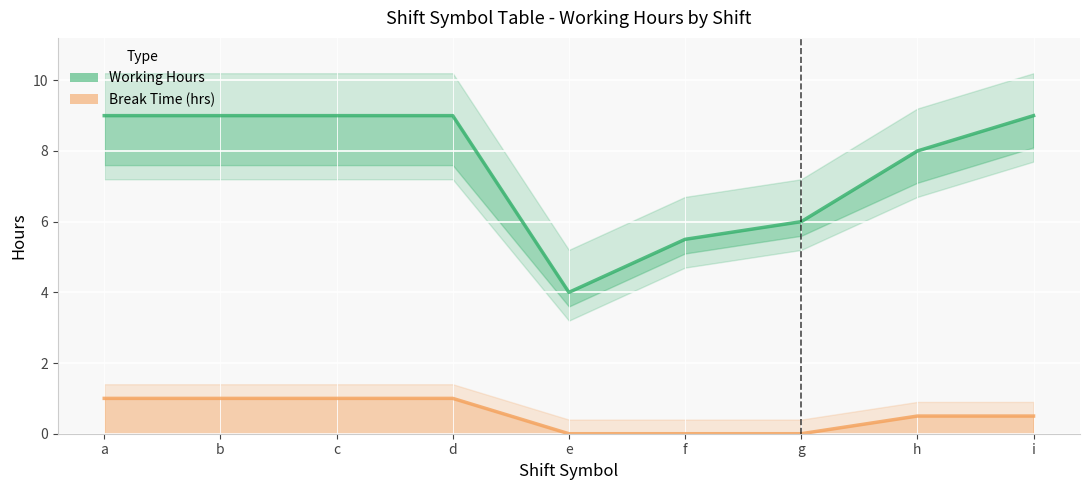

What are all the series names shown in the legend?

Working Hours, Break Time (hrs)